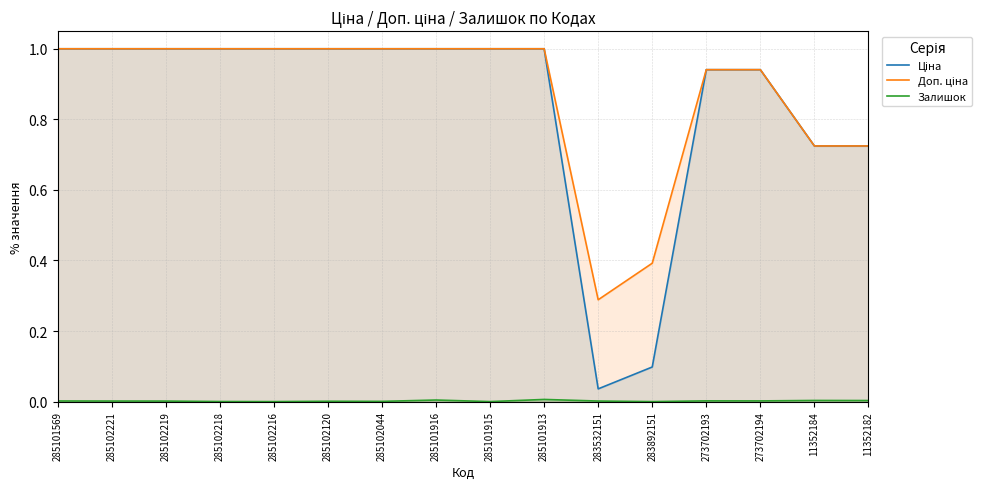

Reading left to right, what are all the values shown in this chart?

Ціна: 285101569=1.0	285102221=1.0	285102219=1.0	285102218=1.0	285102216=1.0	285102120=1.0	285102044=1.0	285101916=1.0	285101915=1.0	285101913=1.0	283532151=0.0	283892151=0.1	273702193=0.9	273702194=0.9	11352184=0.7	11352182=0.7
Доп. ціна: 285101569=1.0	285102221=1.0	285102219=1.0	285102218=1.0	285102216=1.0	285102120=1.0	285102044=1.0	285101916=1.0	285101915=1.0	285101913=1.0	283532151=0.3	283892151=0.4	273702193=0.9	273702194=0.9	11352184=0.7	11352182=0.7
Залишок: 285101569=0.0	285102221=0.0	285102219=0.0	285102218=0.0	285102216=0.0	285102120=0.0	285102044=0.0	285101916=0.0	285101915=0.0	285101913=0.0	283532151=0.0	283892151=0.0	273702193=0.0	273702194=0.0	11352184=0.0	11352182=0.0